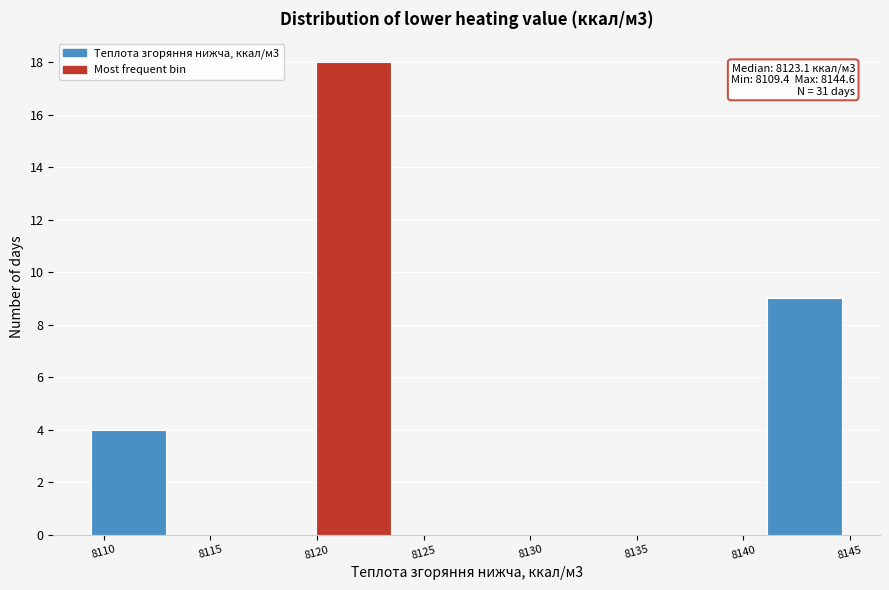

Over which range of the x-axis is the bar tallest?

8120.0 to 8123.5